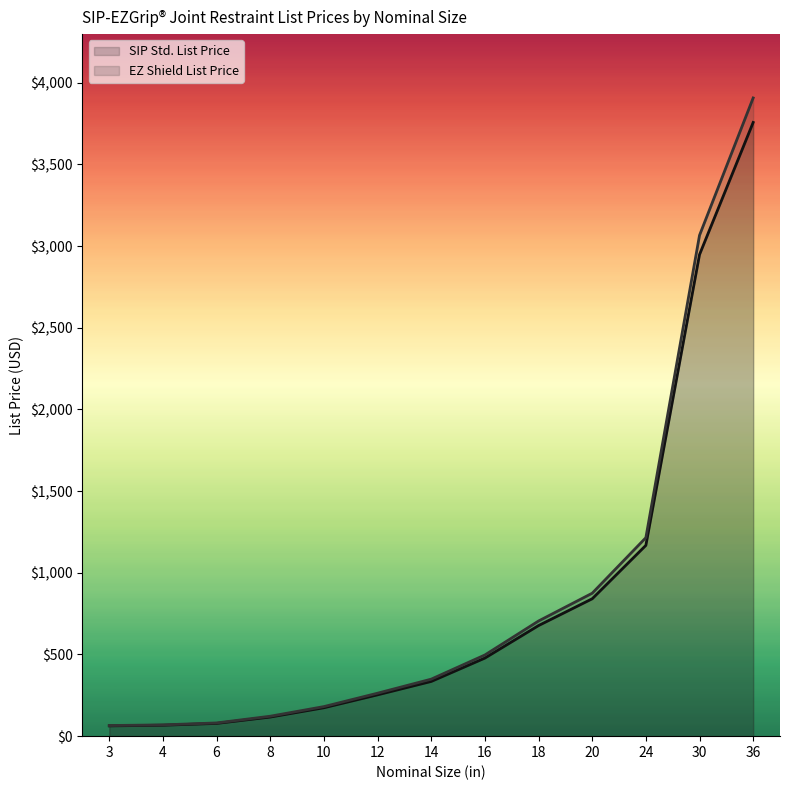

Reading left to right, transcribe all the data shown in this chart.

SIP Std. List Price: 63	67	78	117	174	253	335	478	677	841	1168	2948	3757
EZ Shield List Price: 65	69	81	122	181	263	349	497	705	875	1215	3066	3907